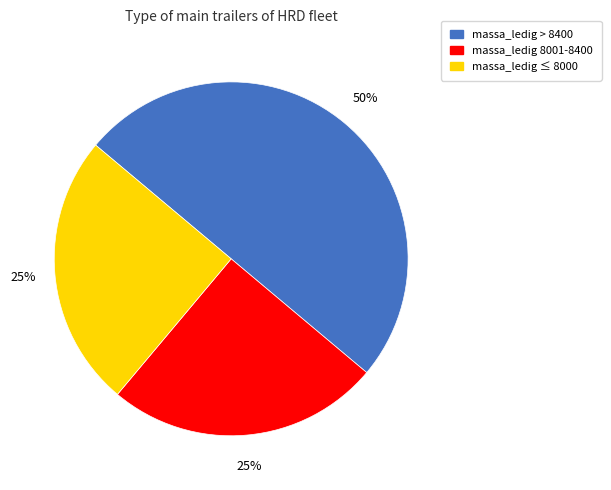

To the nearest percent, what is the difference between the largest and smallest slice percentages?

25%